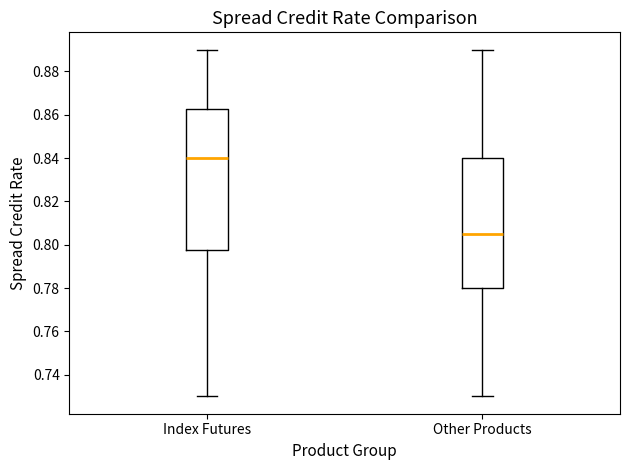

Reading left to right, read every box against the y-axis: the position of its median line, the range the box covers, and the ends of its whiskers. The values are not printed on the chart, so give them approximately, as read against the axis.

Index Futures: median 0.840, box 0.798 to 0.862, whiskers 0.730 to 0.890
Other Products: median 0.806, box 0.780 to 0.840, whiskers 0.730 to 0.890